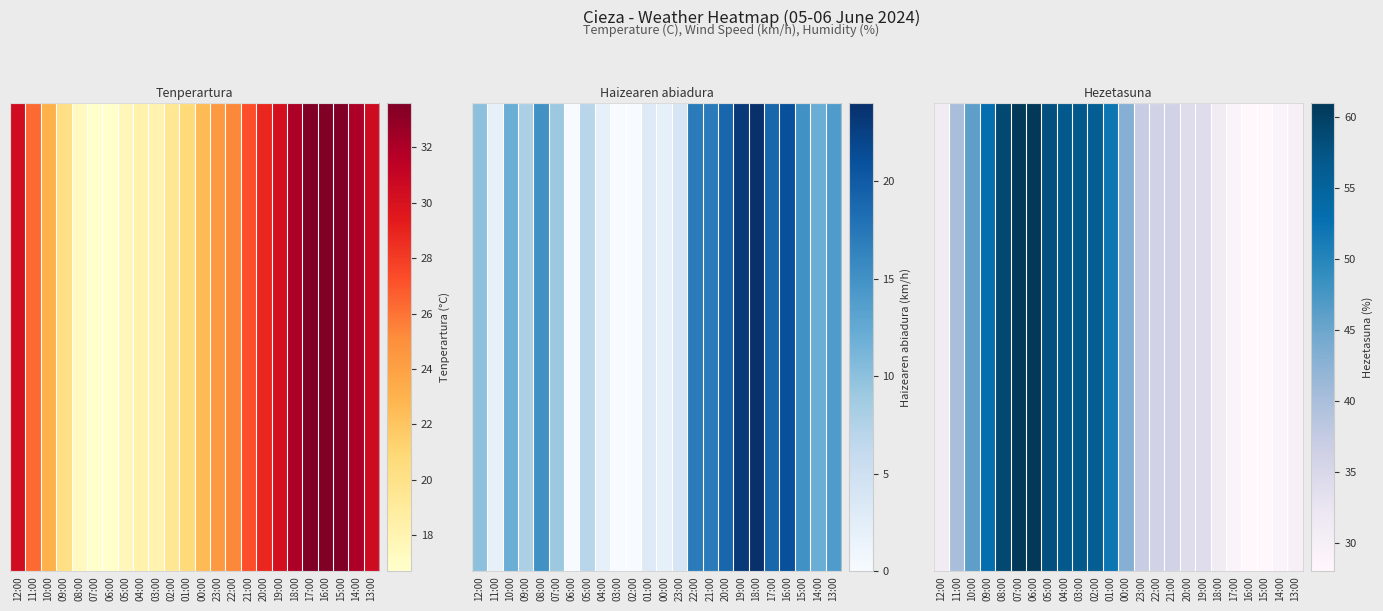

The chart shows a value of 57 at 03:00. True or false?

True